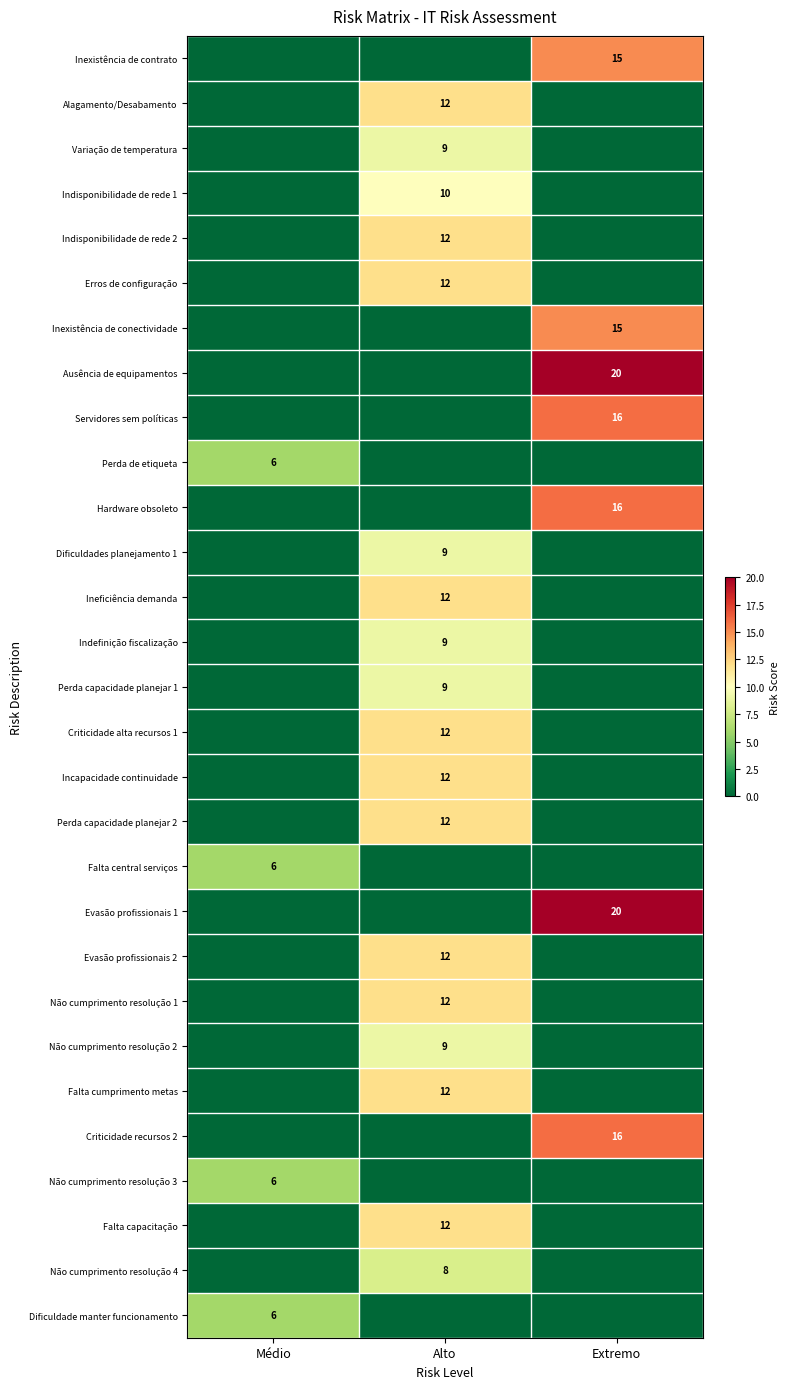

True or false: Servidores sem políticas has a value of 3 at Extremo.

False